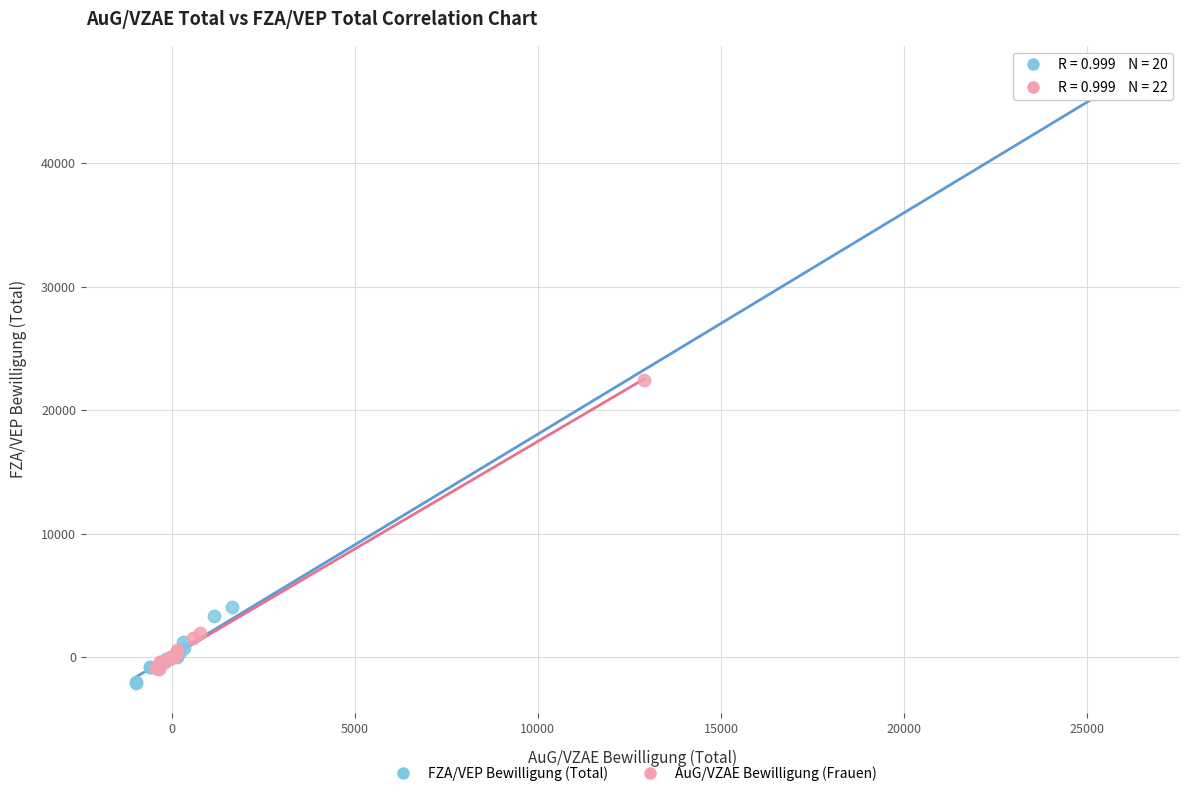

Which series has the widest spread of Y values?

FZA/VEP Bewilligung (Total)